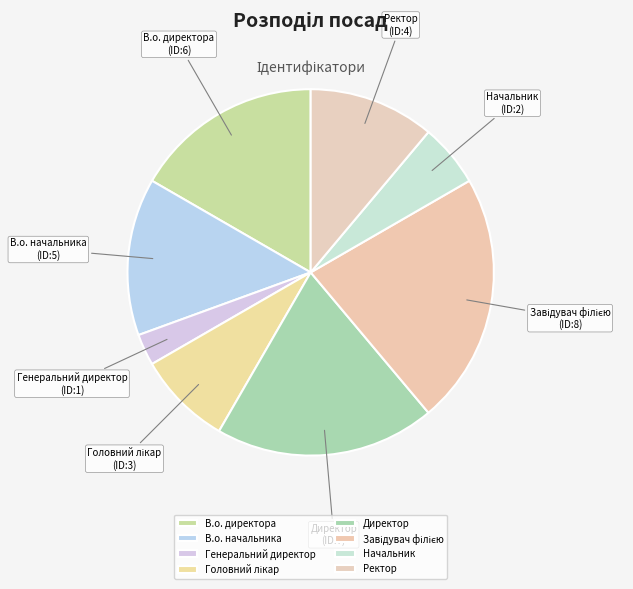

Do Генеральний директор and Начальник together represent more than half of the pie?

No